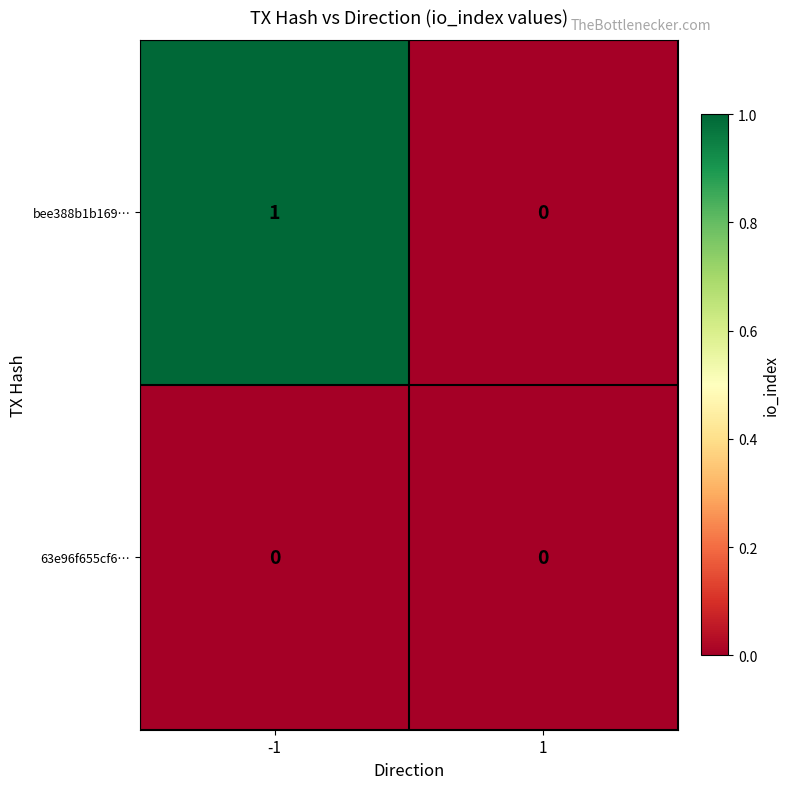

At -1, list the series in order from smallest to largest.

63e96f655cf6…, bee388b1b169…